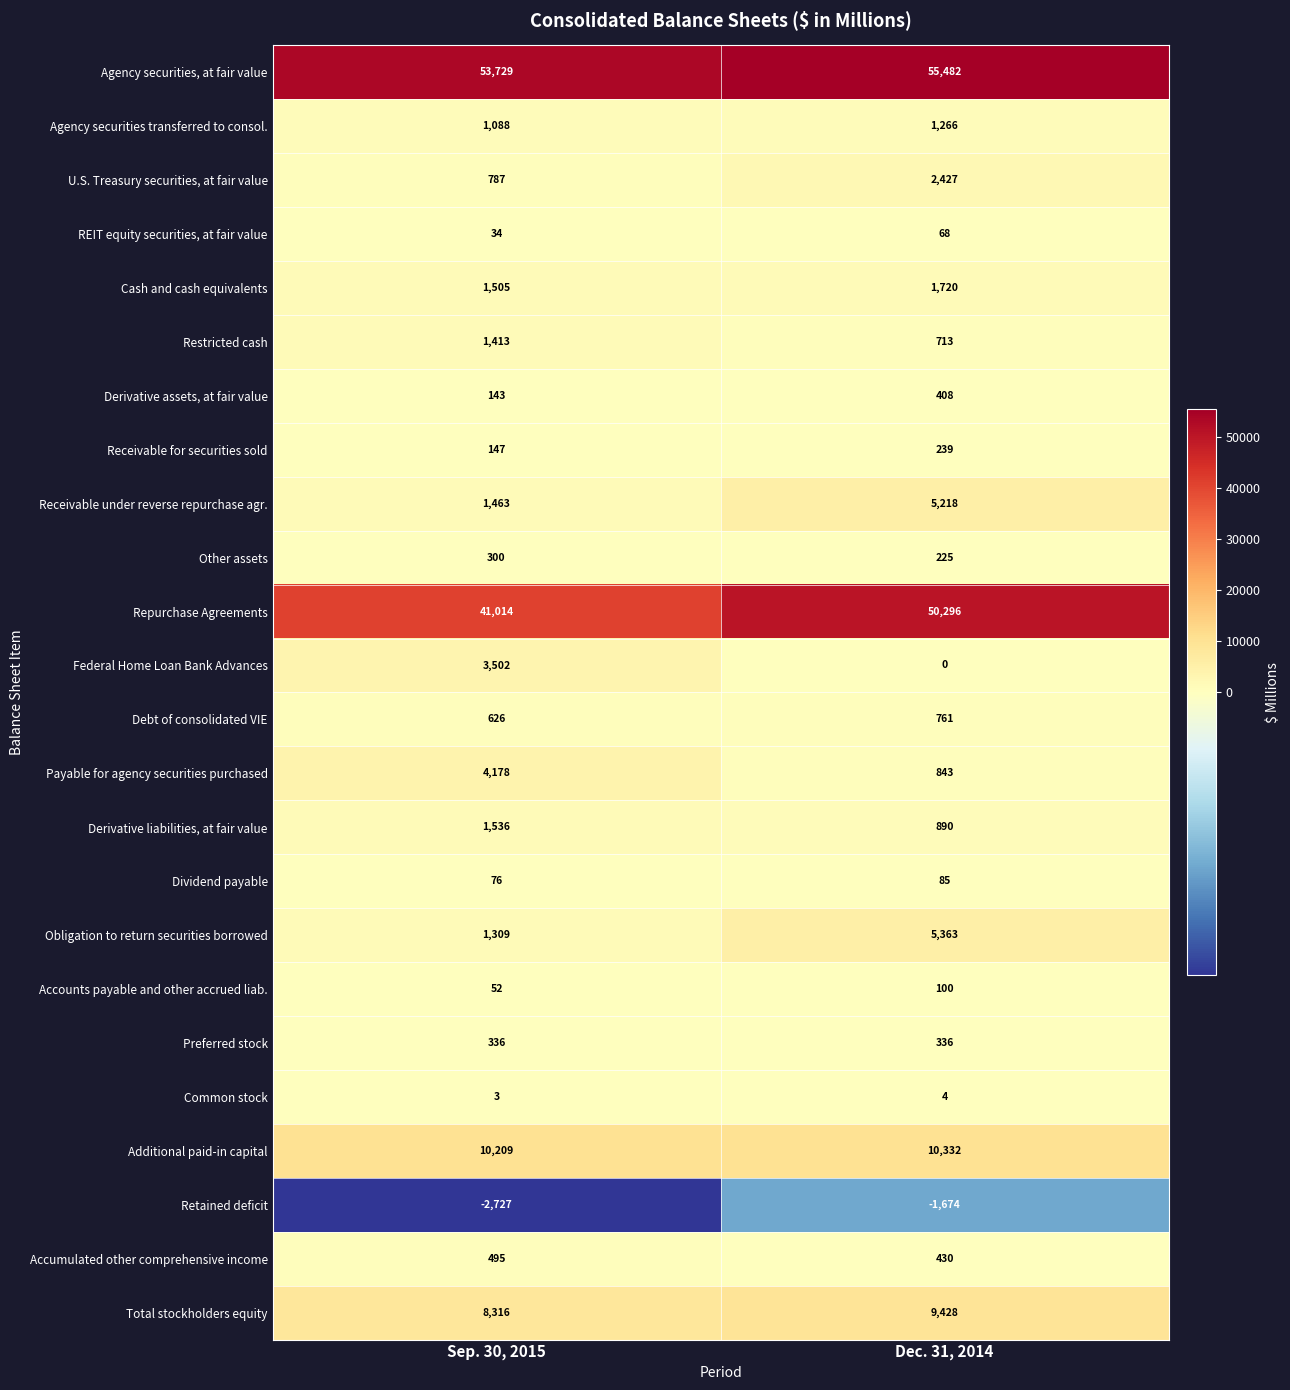

Read the Dividend payable value at Sep. 30, 2015.

76